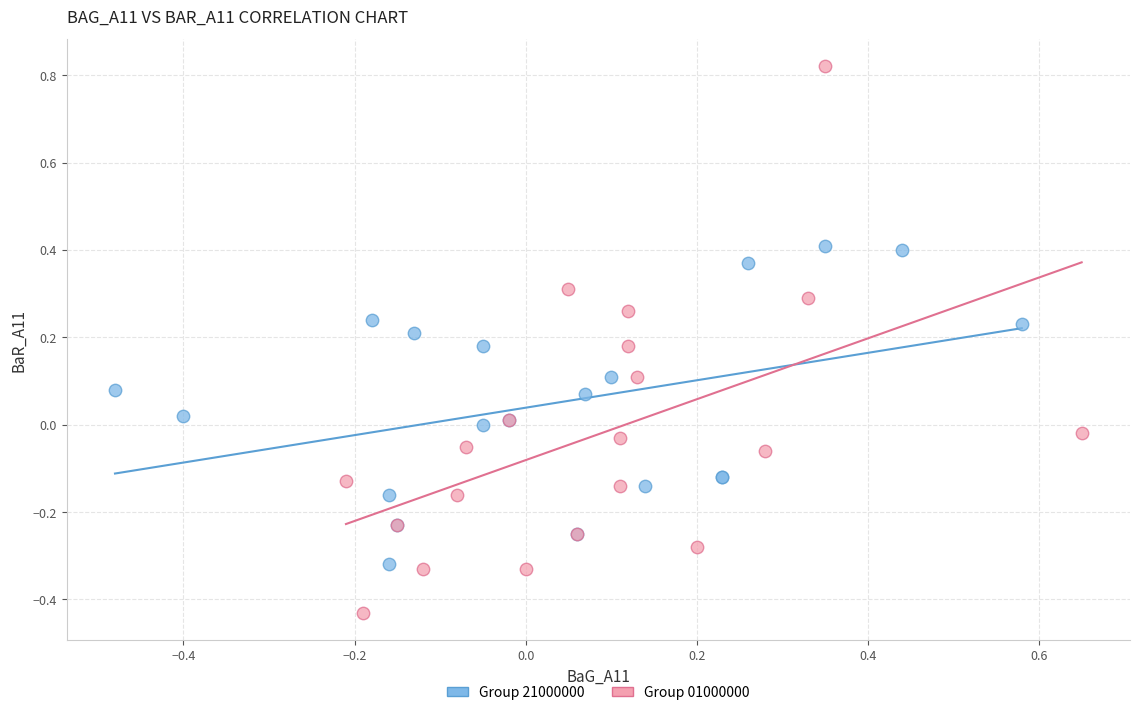

Which series has the widest spread of Y values?

Group 01000000